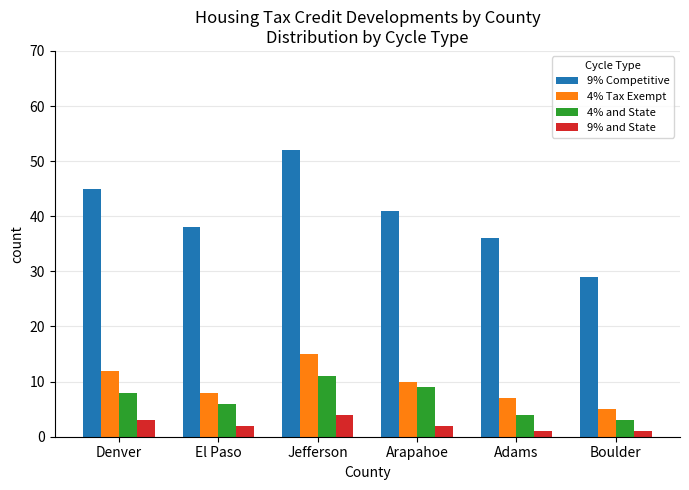

Which series changed the most between Denver and Adams?

9% Competitive